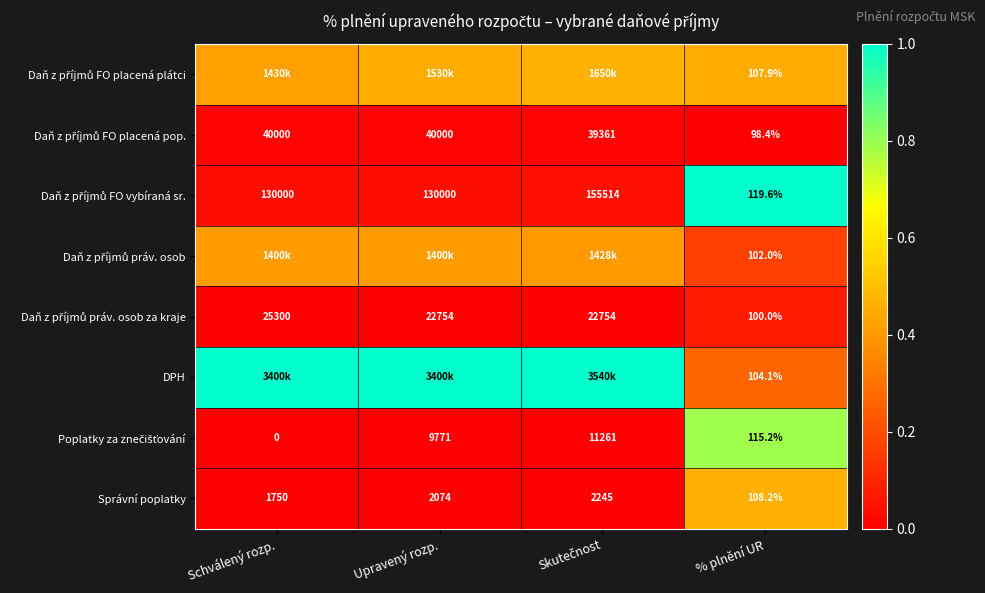

True or false: Daň z příjmů práv. osob has a value of 0.5 at Schválený rozp..

False